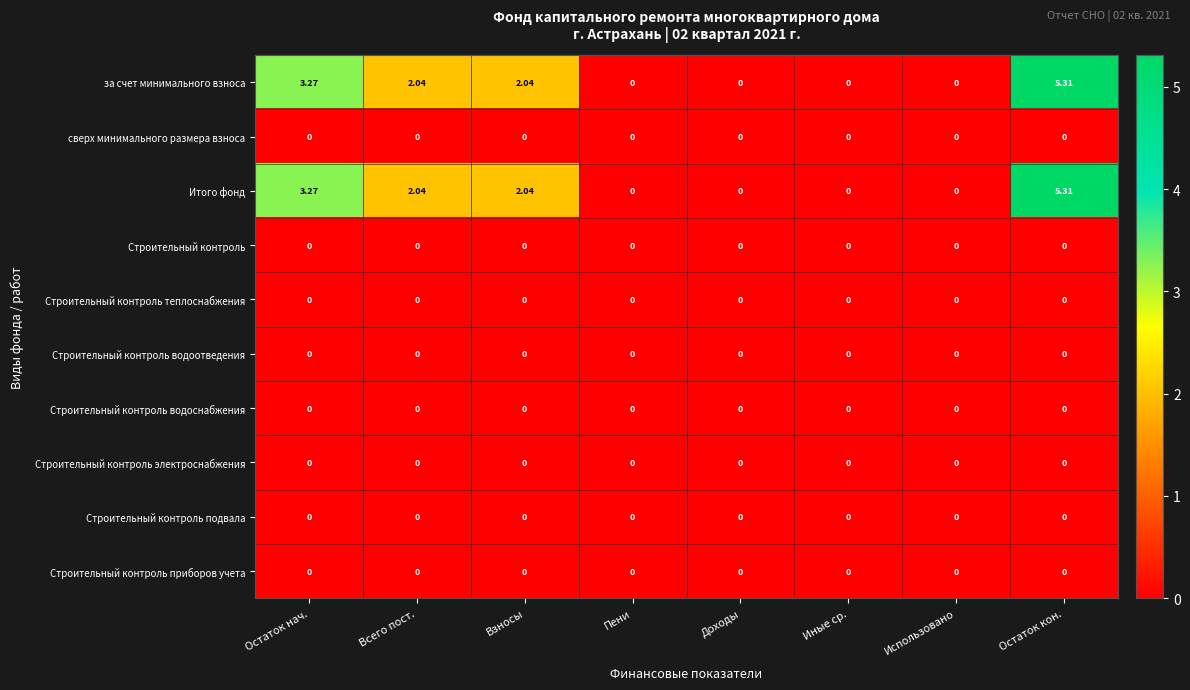

What is the maximum value shown in the chart?

5.3